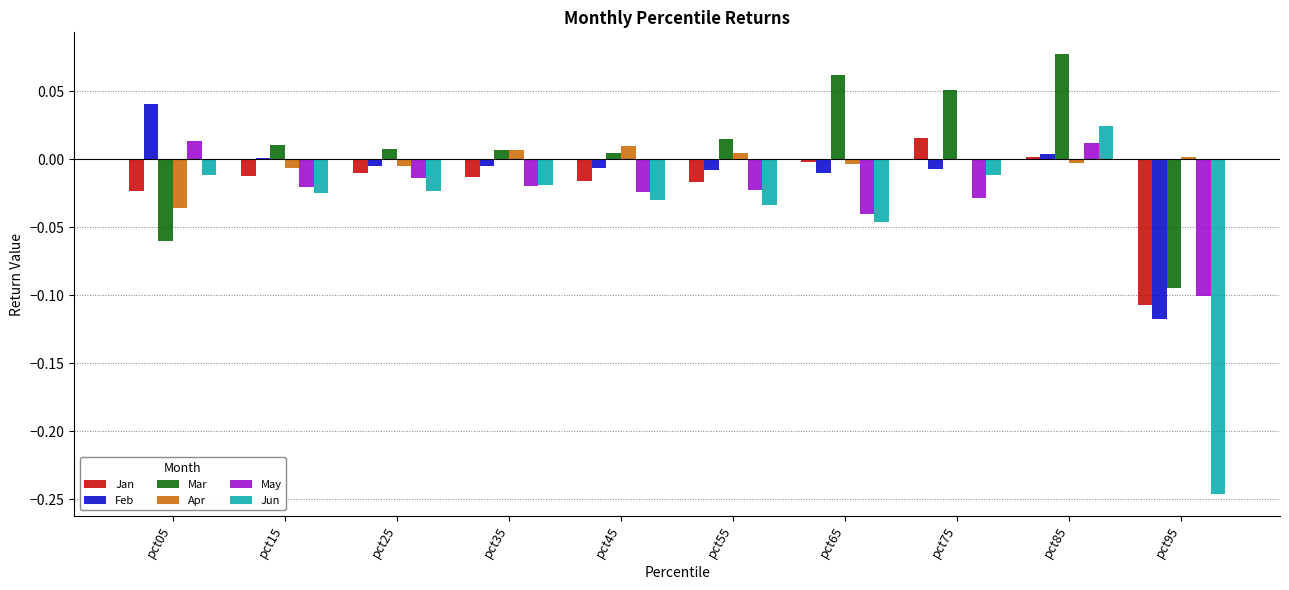

Which series has the largest range (max minus min)?

Jun